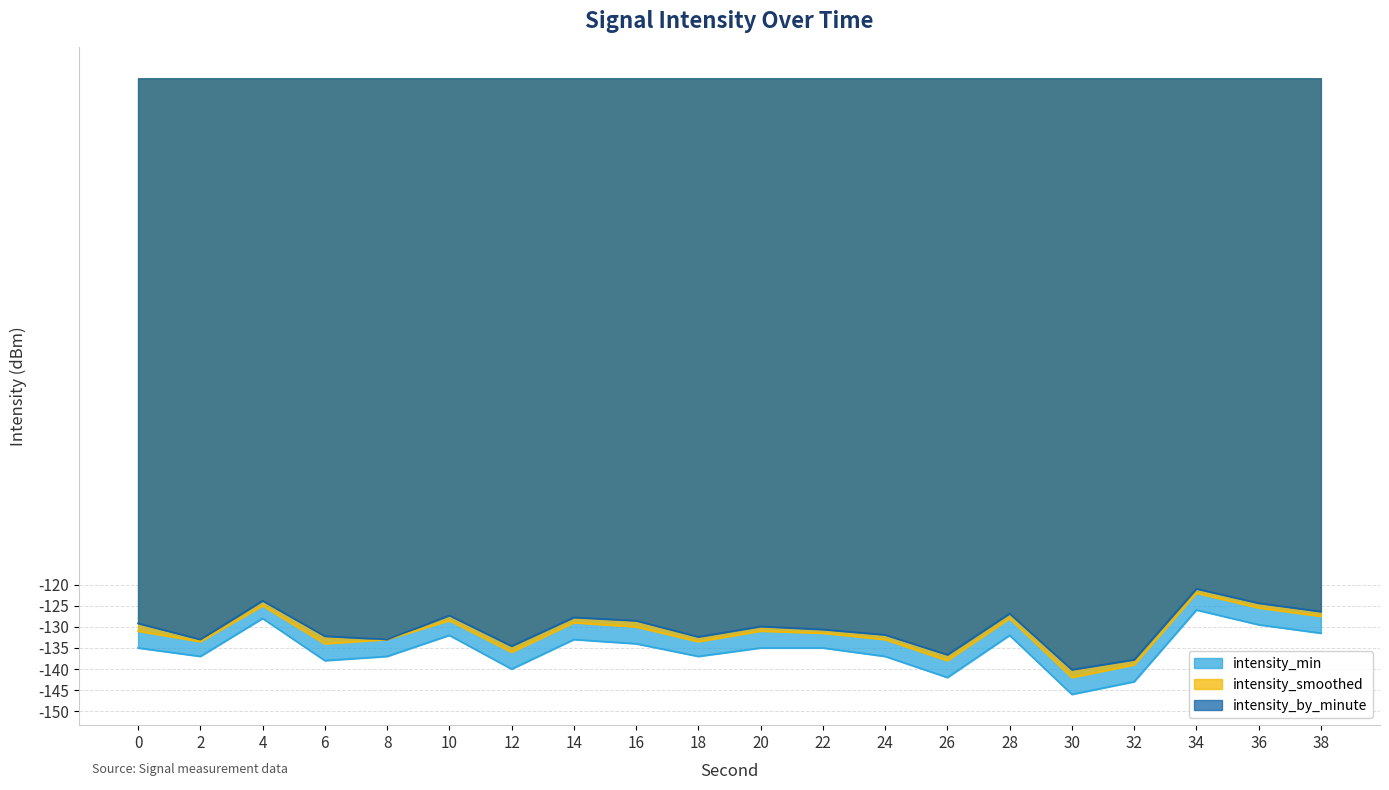

The value of intensity_smoothed at 20 is -216.0. True or false?

False